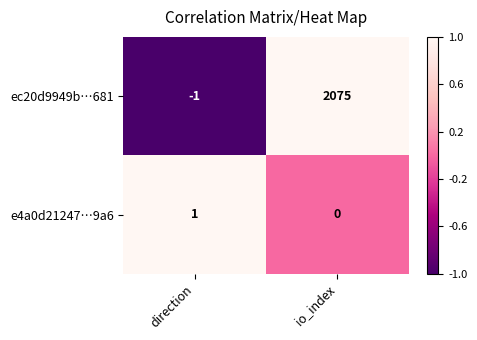

The value of e4a0d21247…9a6 at direction is 1. True or false?

True